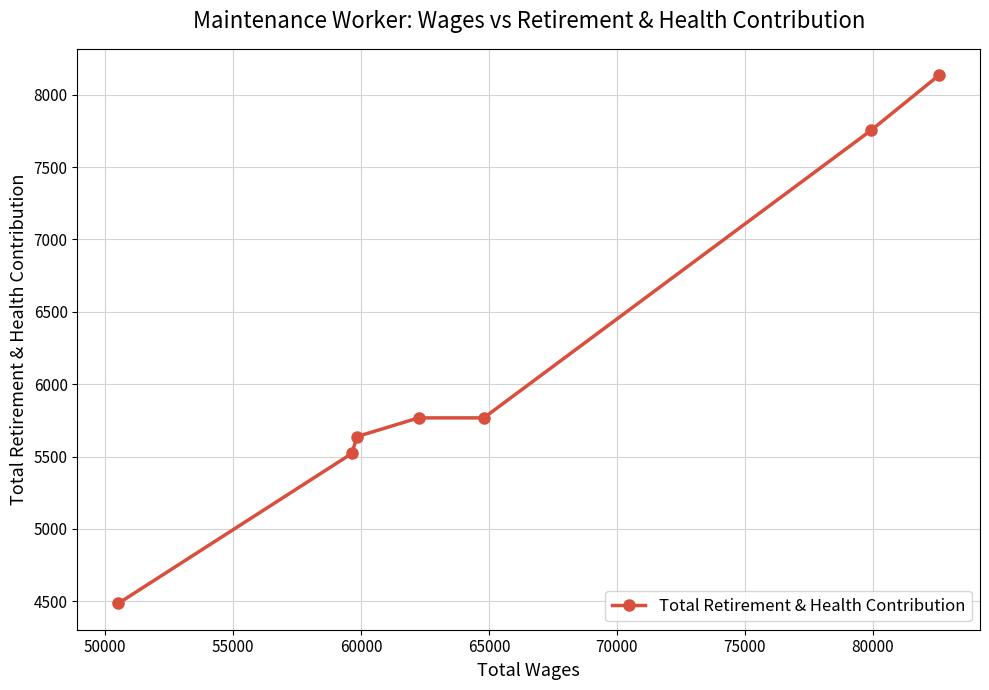

What is the average value?

6153